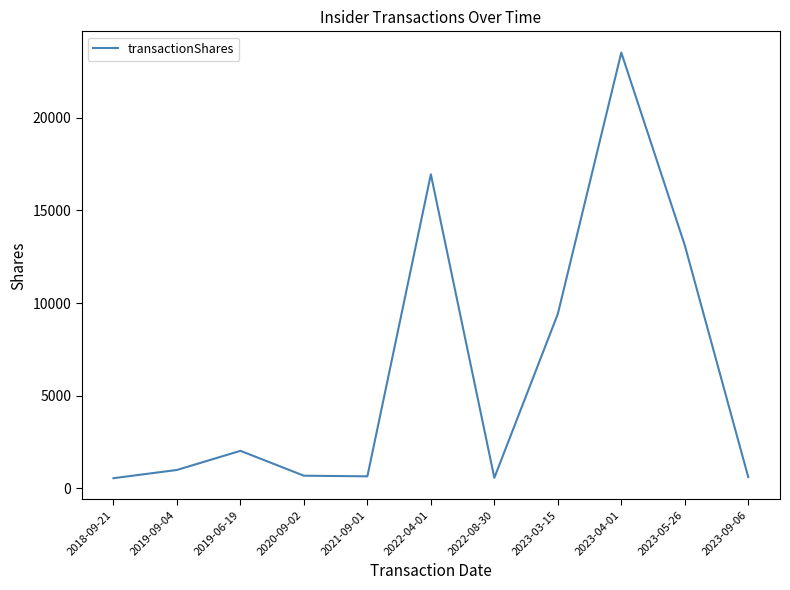

What is the difference between the maximum and minimum values?

22948